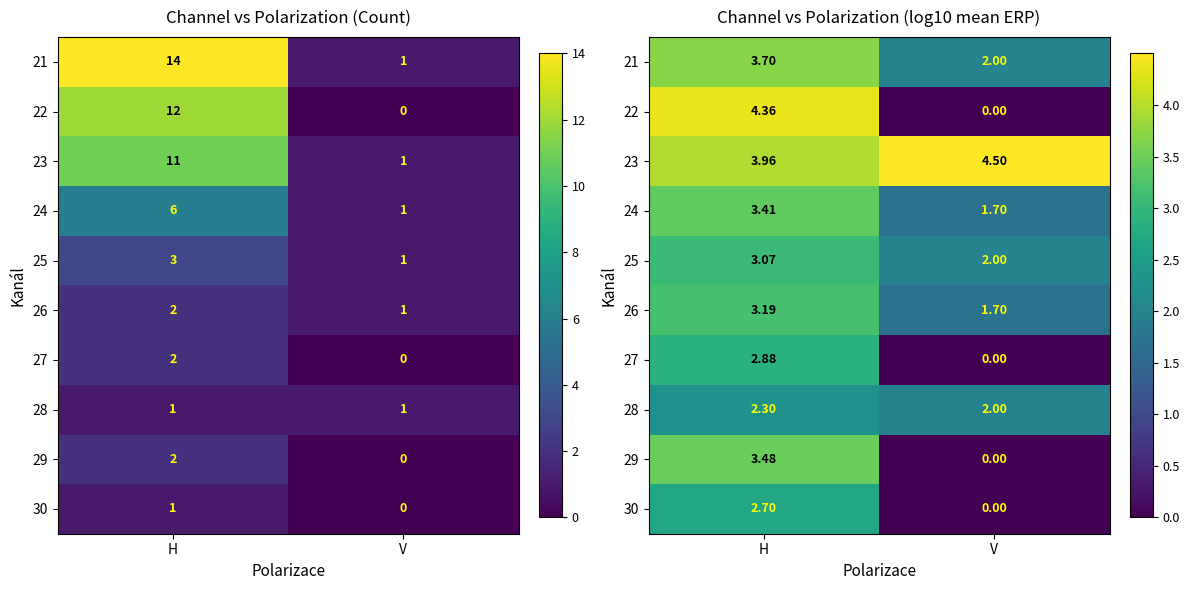

List the labels in order of 26 value, largest first.

H, V